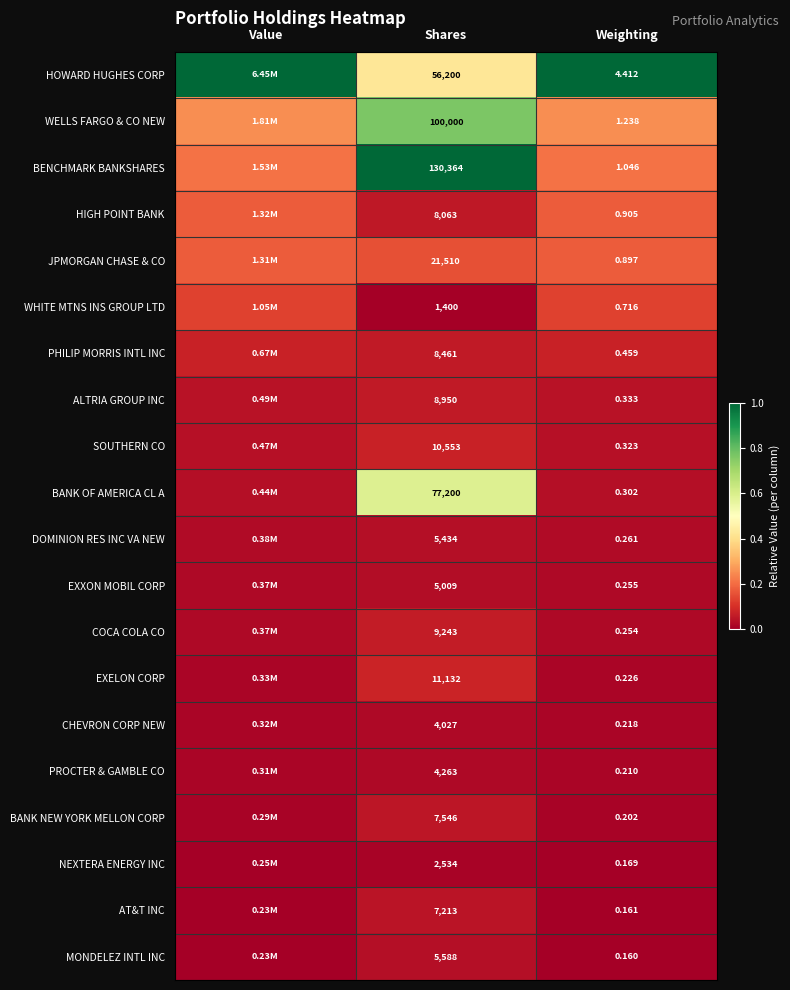

Between Shares and Weighting, which series saw the biggest shift?

BENCHMARK BANKSHARES